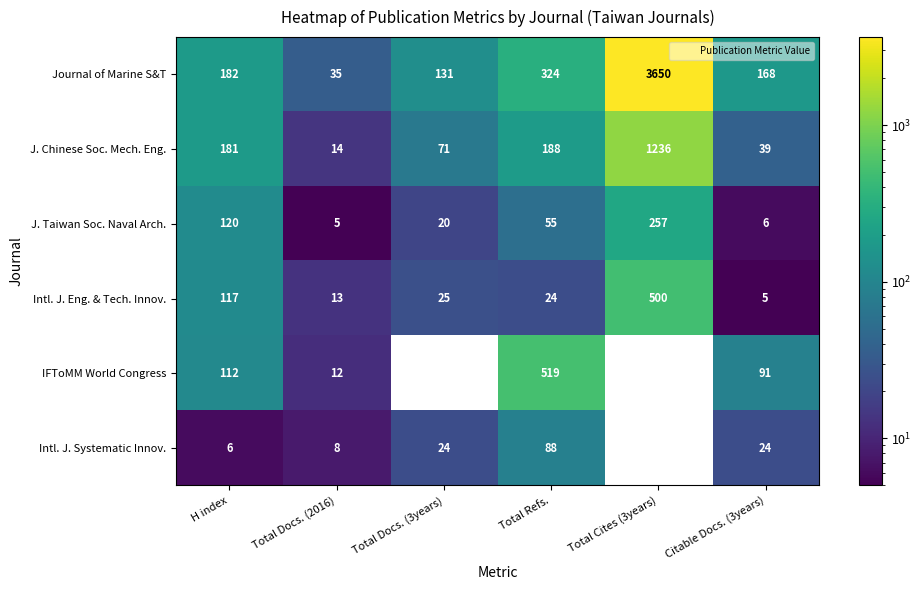

What is the total value across all series at Total Refs.?

1198